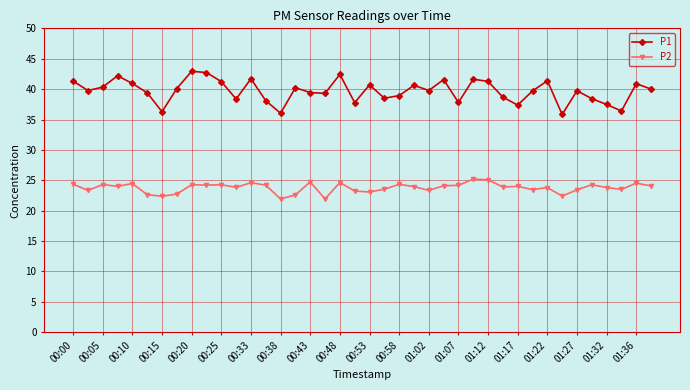

Rank the series by their maximum value, from lowest to highest.

P2, P1